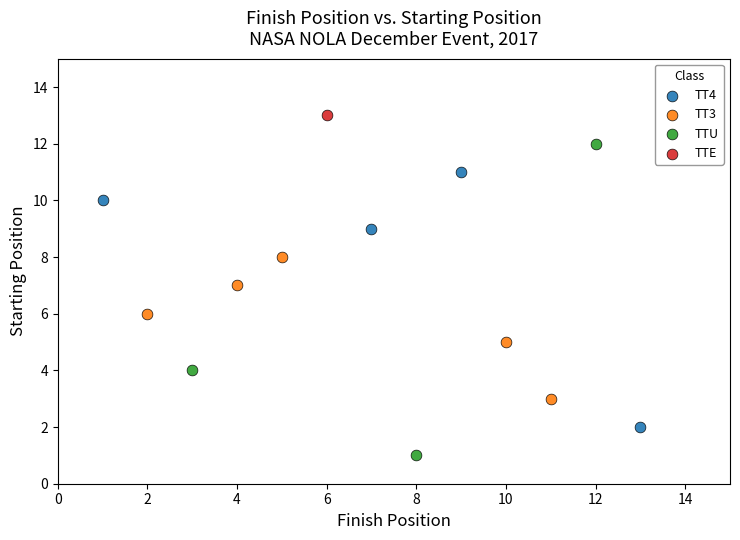

What are all the series names shown in the legend?

TT4, TT3, TTU, TTE